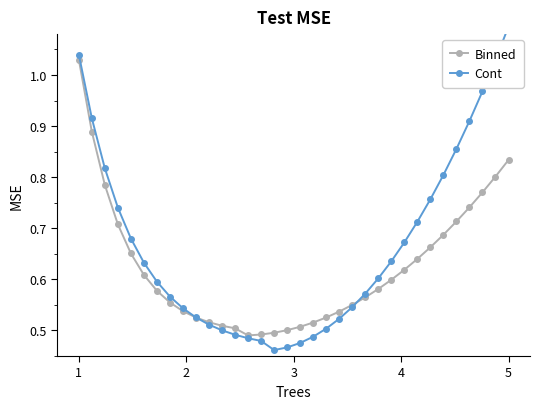

The Binned series shows 1.6 at 1. True or false?

False